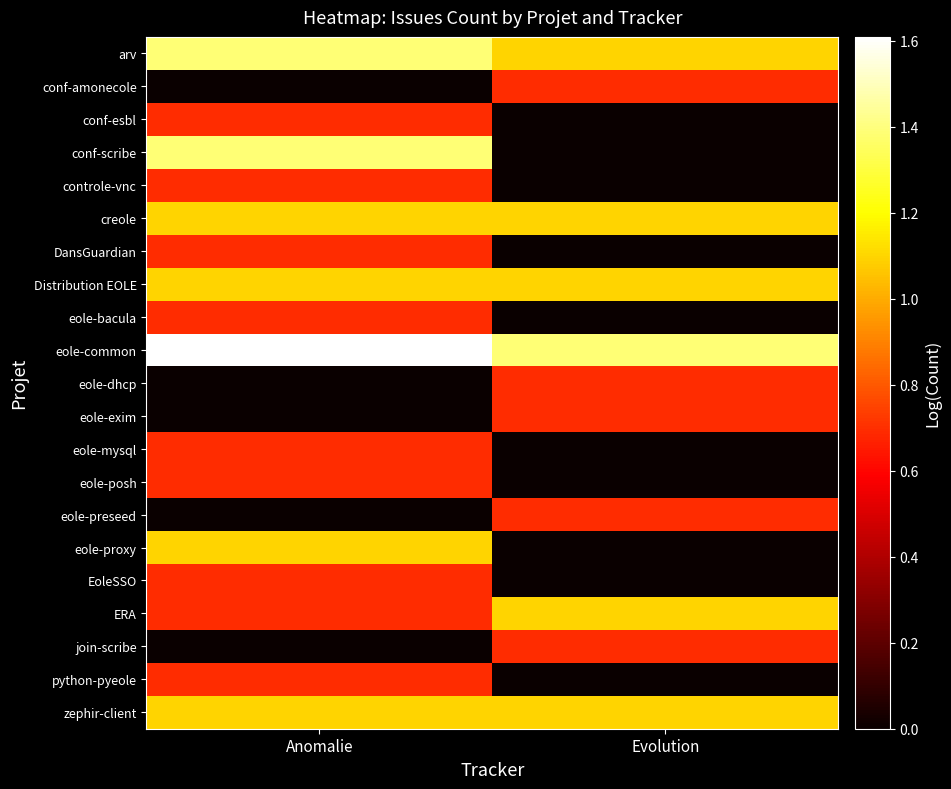

At how many categories does at least one series exceed 0?

2